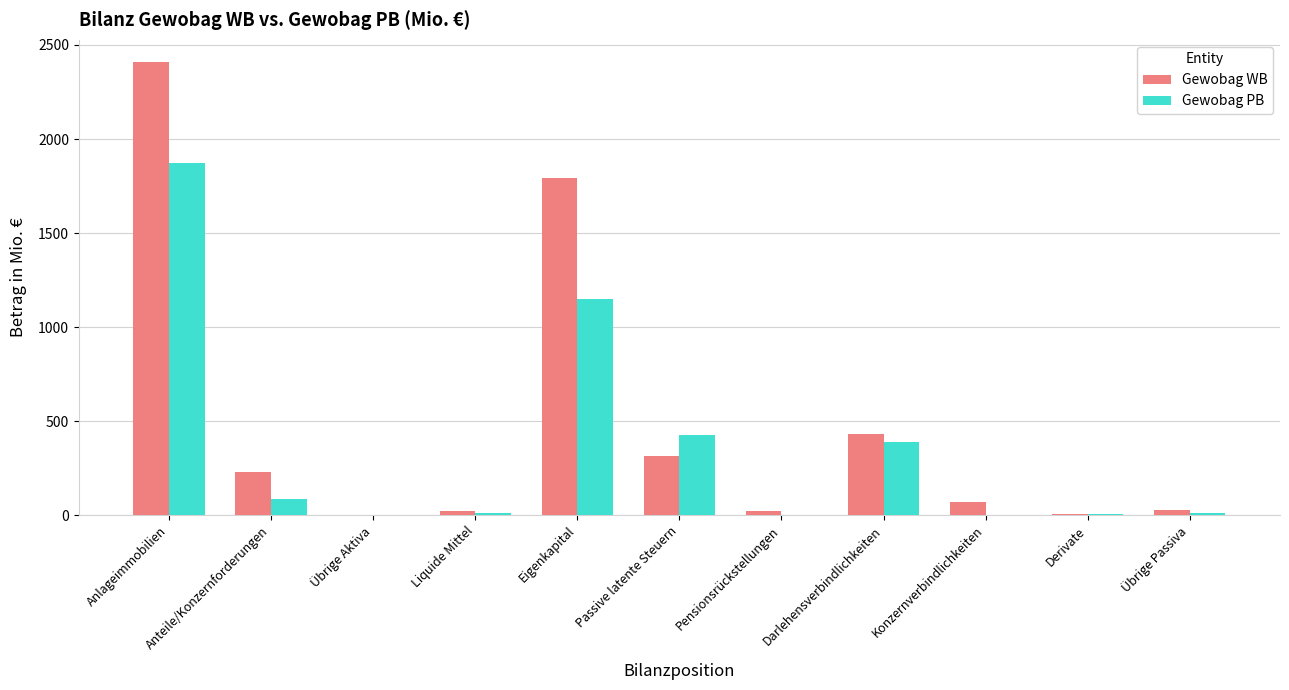

What is the sum of all Gewobag PB values?

3945